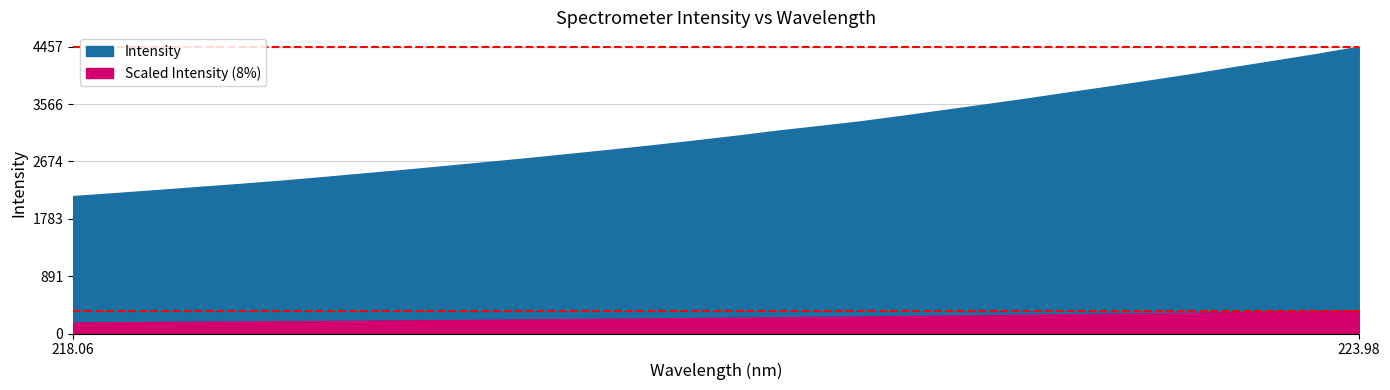

True or false: Wavelength (nm) and Intensity cross at least once.

False